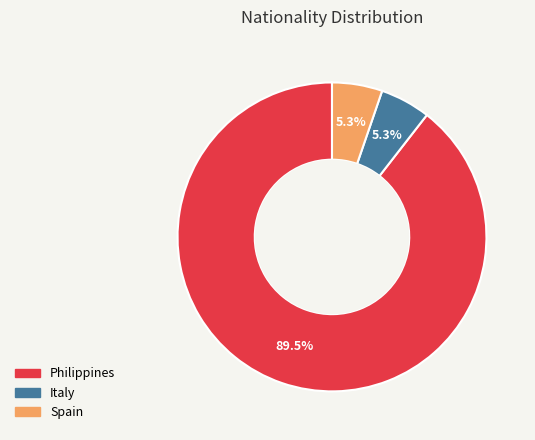

The Italy slice represents 5% of the pie. True or false?

True